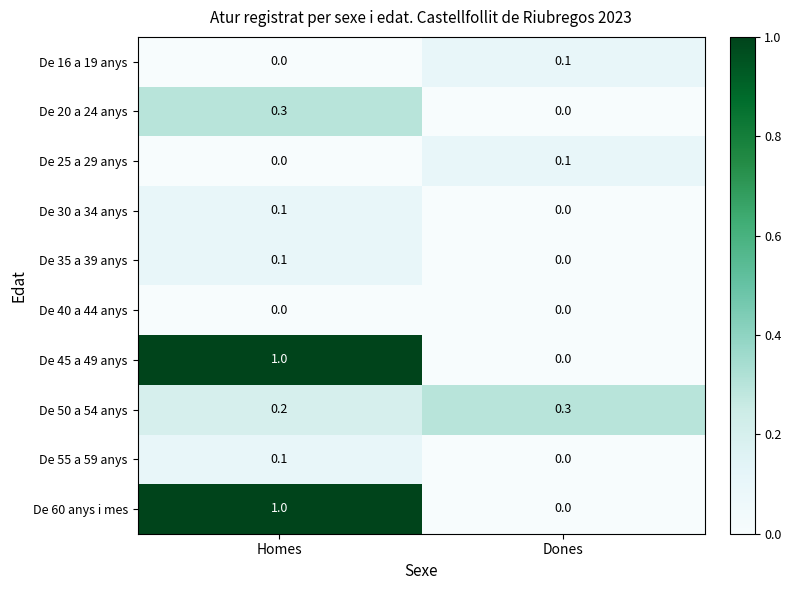

Reading right to left, extract all data points from this chart.

De 16 a 19 anys: Dones=0.1	Homes=0.0
De 20 a 24 anys: Dones=0.0	Homes=0.3
De 25 a 29 anys: Dones=0.1	Homes=0.0
De 30 a 34 anys: Dones=0.0	Homes=0.1
De 35 a 39 anys: Dones=0.0	Homes=0.1
De 40 a 44 anys: Dones=0.0	Homes=0.0
De 45 a 49 anys: Dones=0.0	Homes=1.0
De 50 a 54 anys: Dones=0.3	Homes=0.2
De 55 a 59 anys: Dones=0.0	Homes=0.1
De 60 anys i mes: Dones=0.0	Homes=1.0